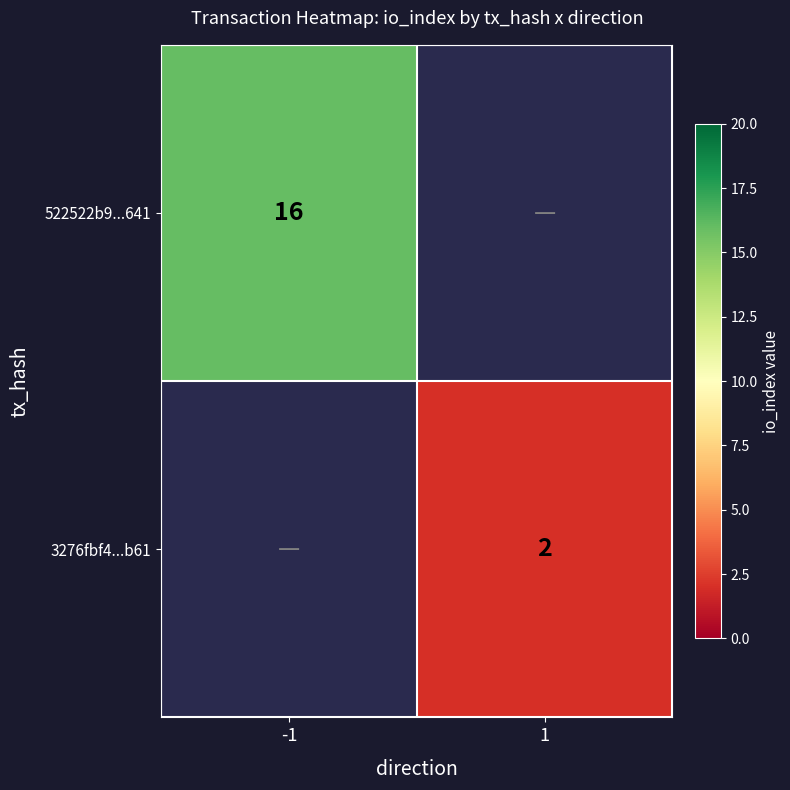

Is the value of 3276fbf4...b61 at 1 greater than the value of 522522b9...641 at -1?

No